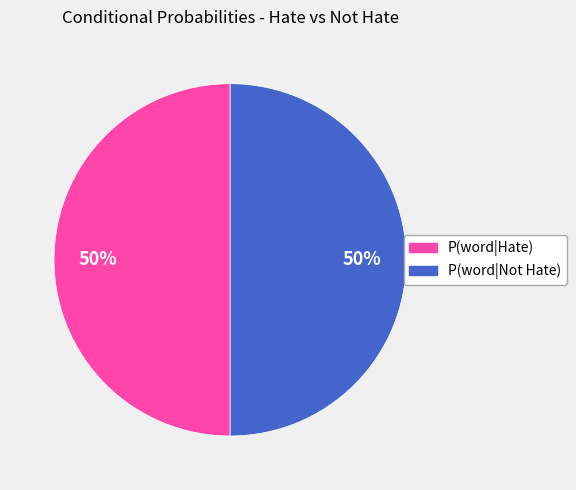

To the nearest percent, what is the average slice percentage?

50%